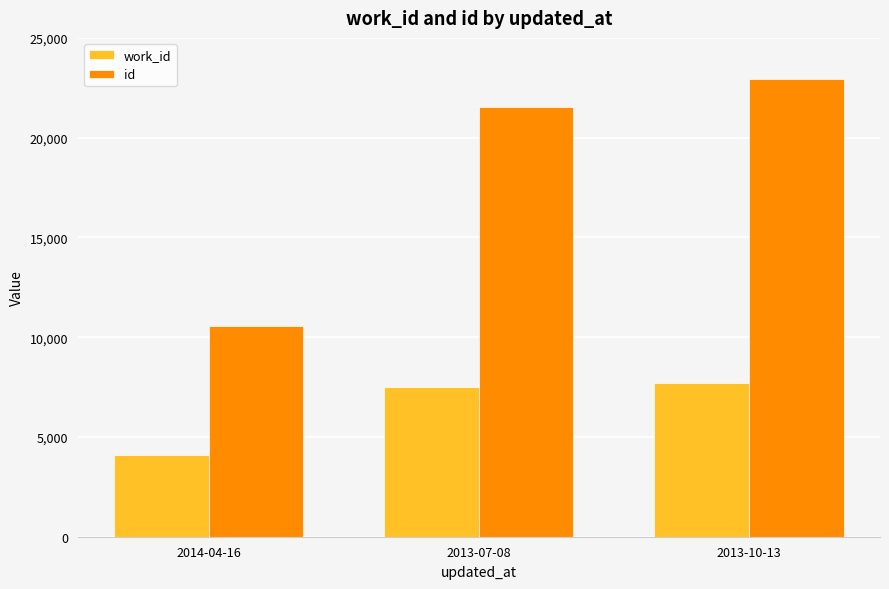

True or false: id has a value of 5772 at 2014-04-16.

False